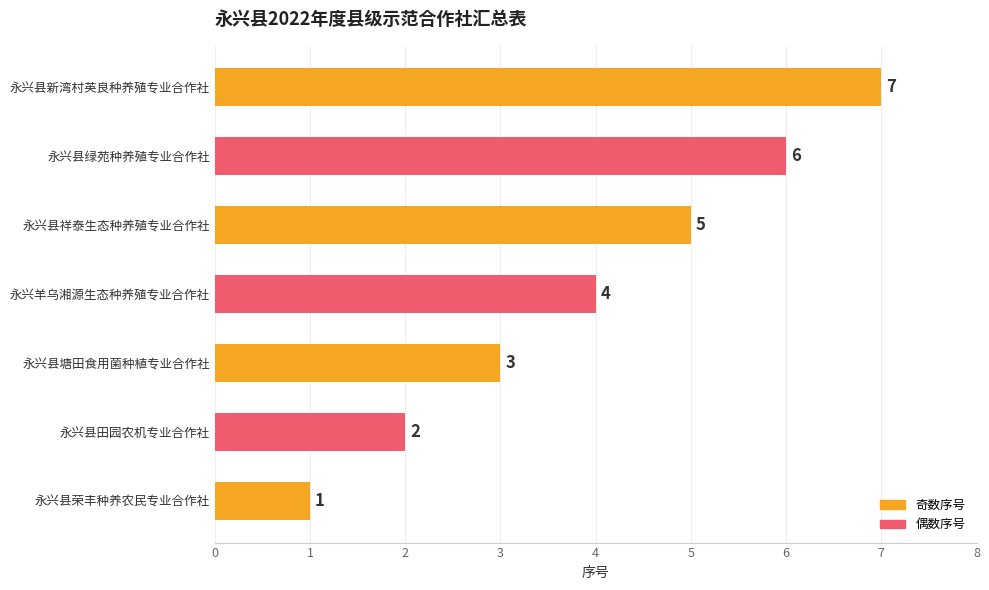

How many bars are there in total?

7